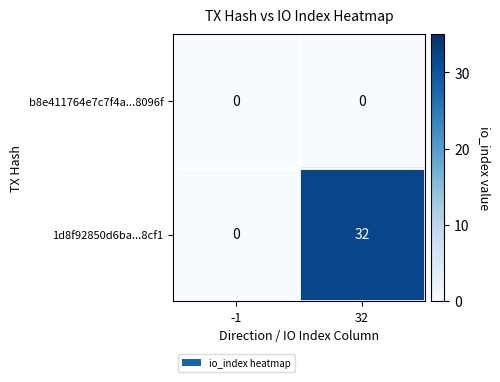

The value of b8e411764e7c7f4a...8096f at 32 is 0. True or false?

True